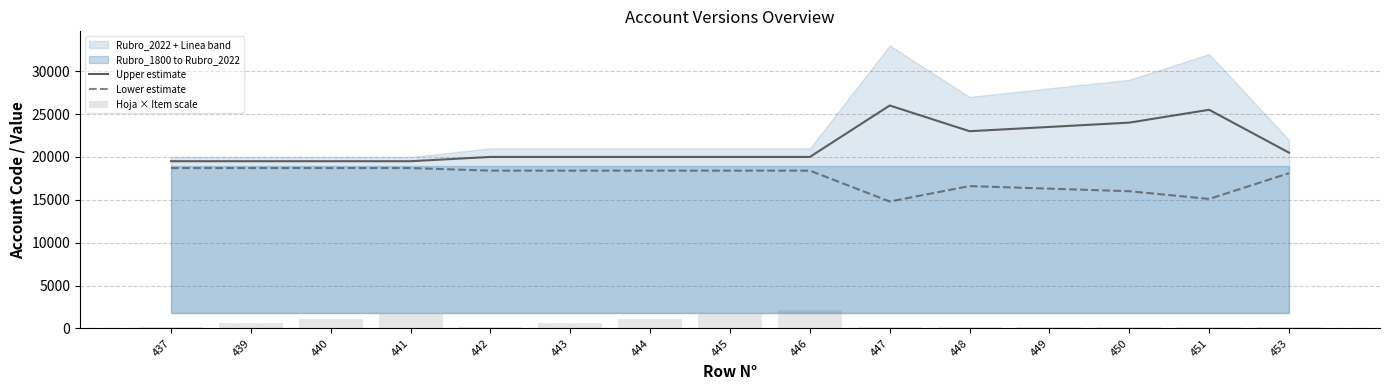

Reading left to right, list all the values displayed in this chart.

Upper estimate: 19500	19500	19500	19500	20000	20000	20000	20000	20000	26000	23000	23500	24000	25500	20500
Lower estimate: 18700	18700	18700	18700	18400	18400	18400	18400	18400	14800	16600	16300	16000	15100	18100
Hoja × Item scale: 150	650	1150	1650	150	650	1150	1650	2150	150	150	150	150	150	150